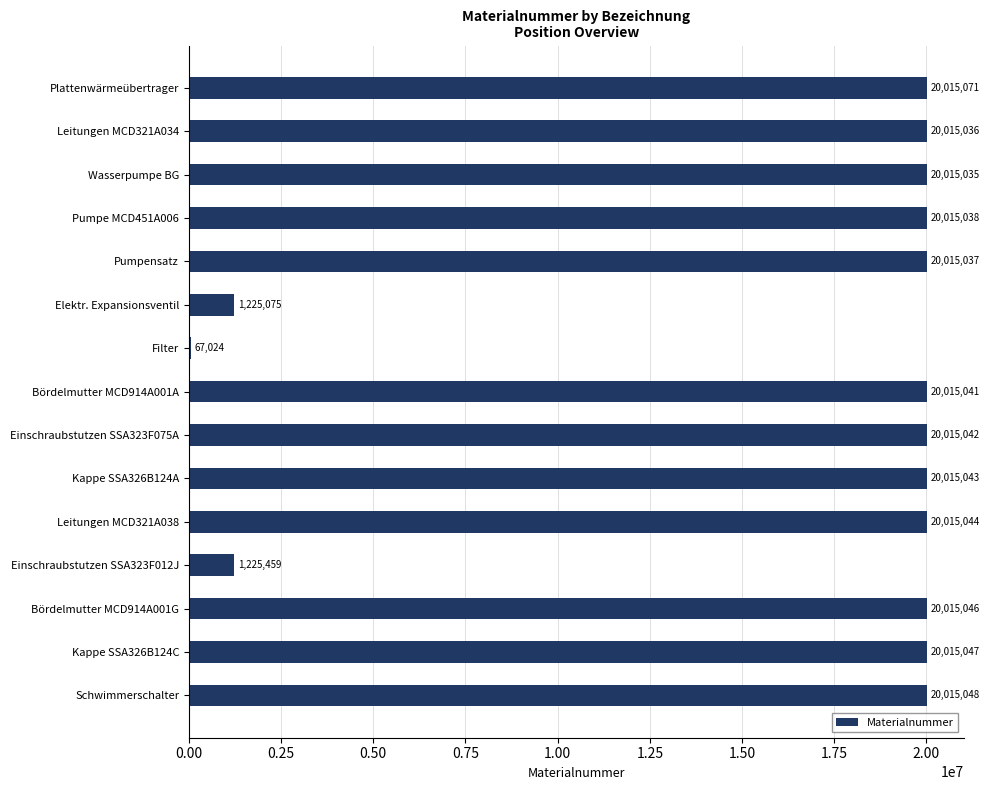

At which label is the value closest to 10041047?

Einschraubstutzen SSA323F012J